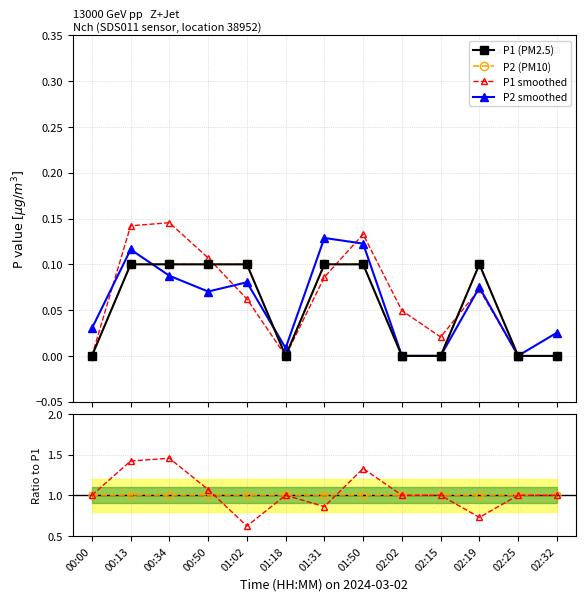

Where is the first local minimum for P1 smt/P1?

01:02